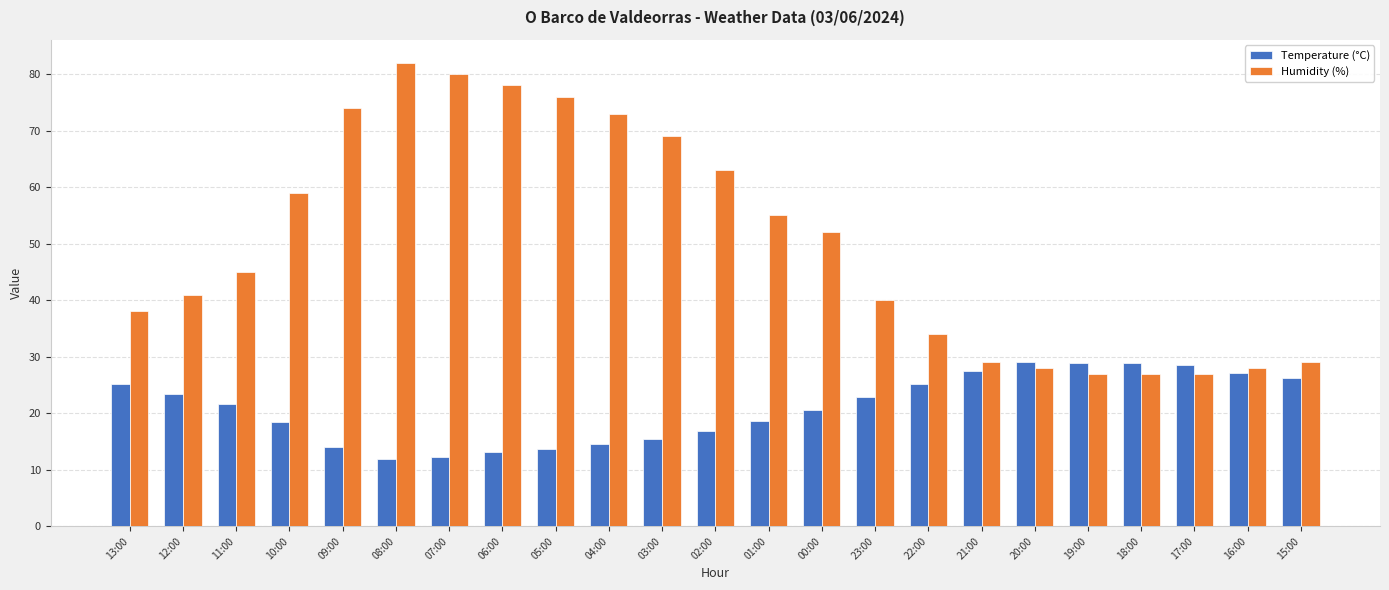

What is the label of the 15th bar from the right?

05:00